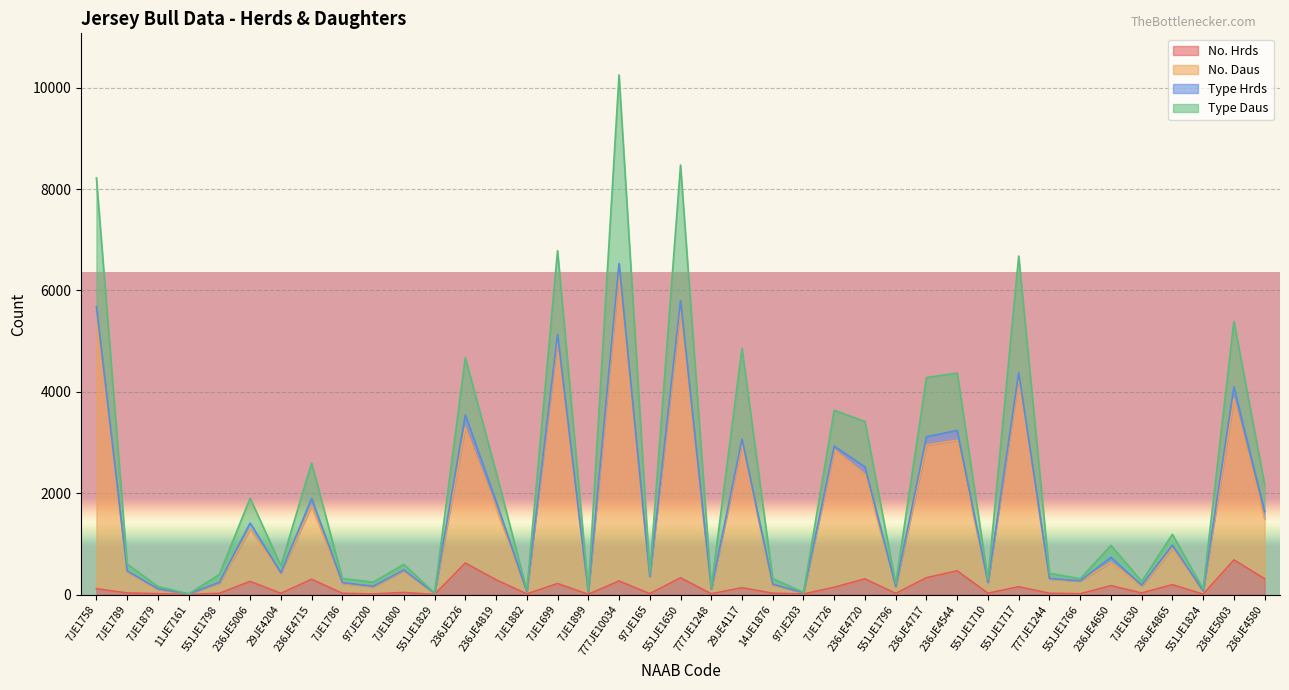

Is it true that No. Daus equals 30 at 97JE203?

True